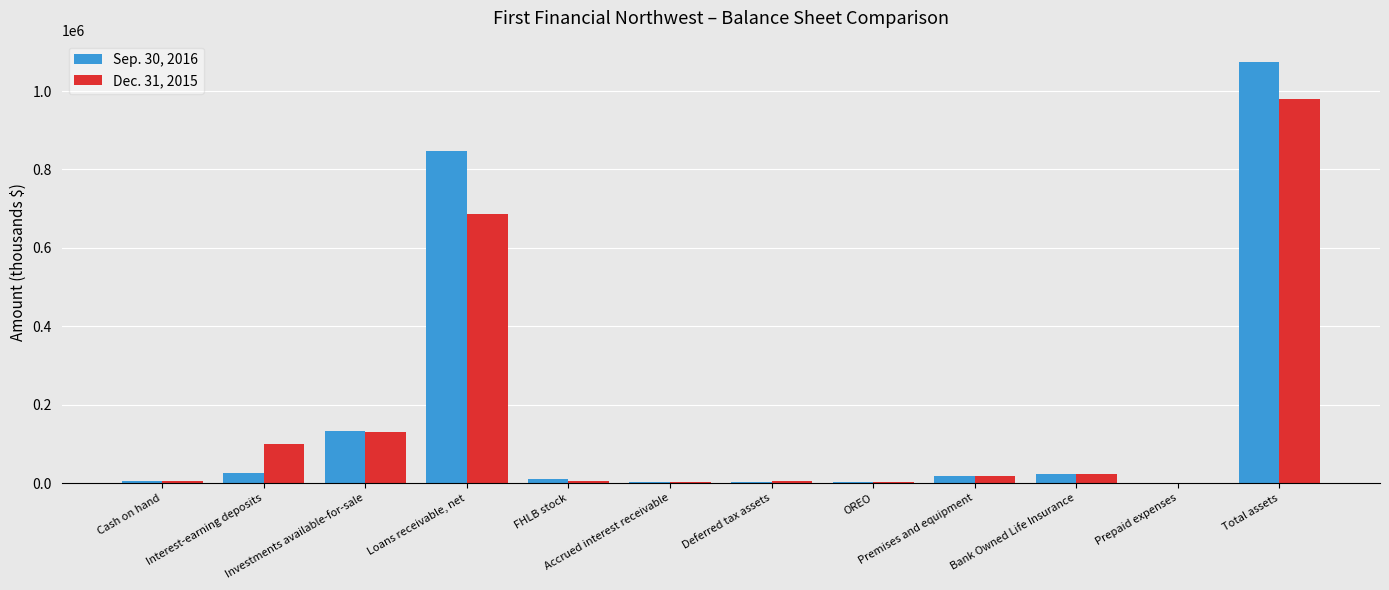

What is the greatest value displayed?

1074698